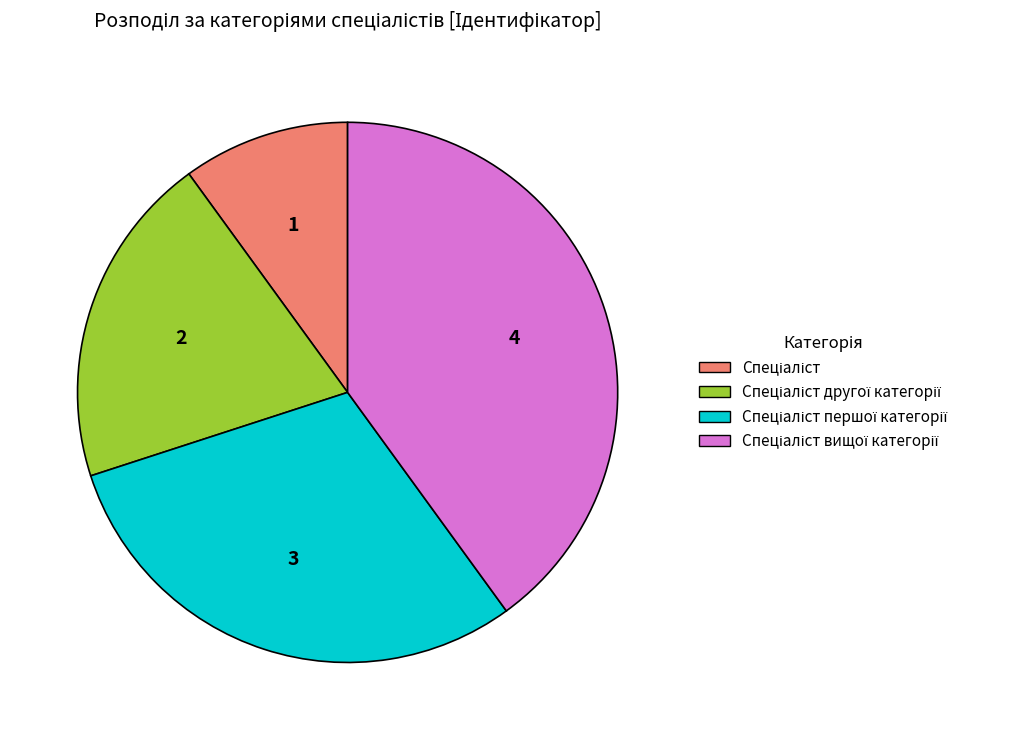

Is there any slice that represents more than half of the pie?

No